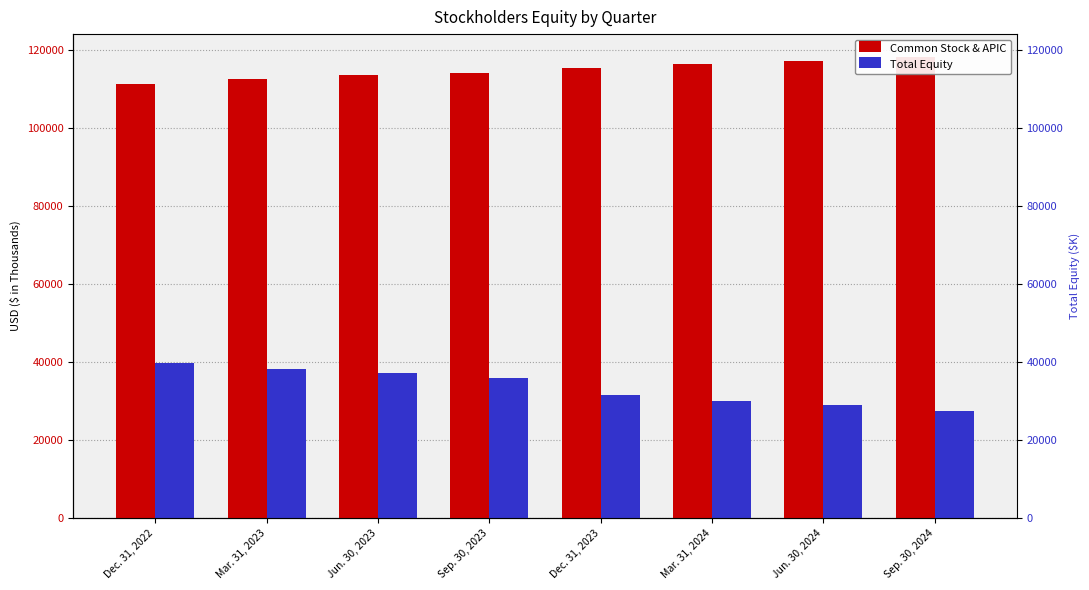

What position from the left is Jun. 30, 2024?

7